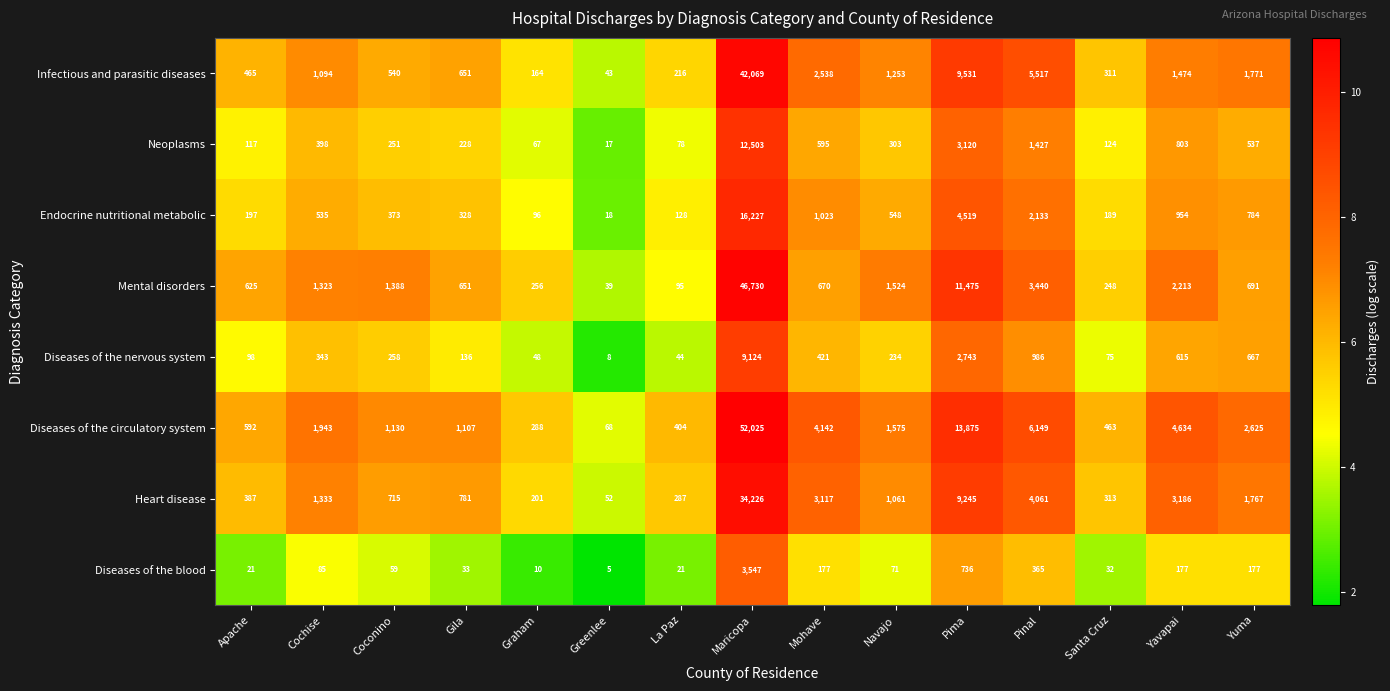

Which label corresponds to the smallest value in the chart?

Greenlee